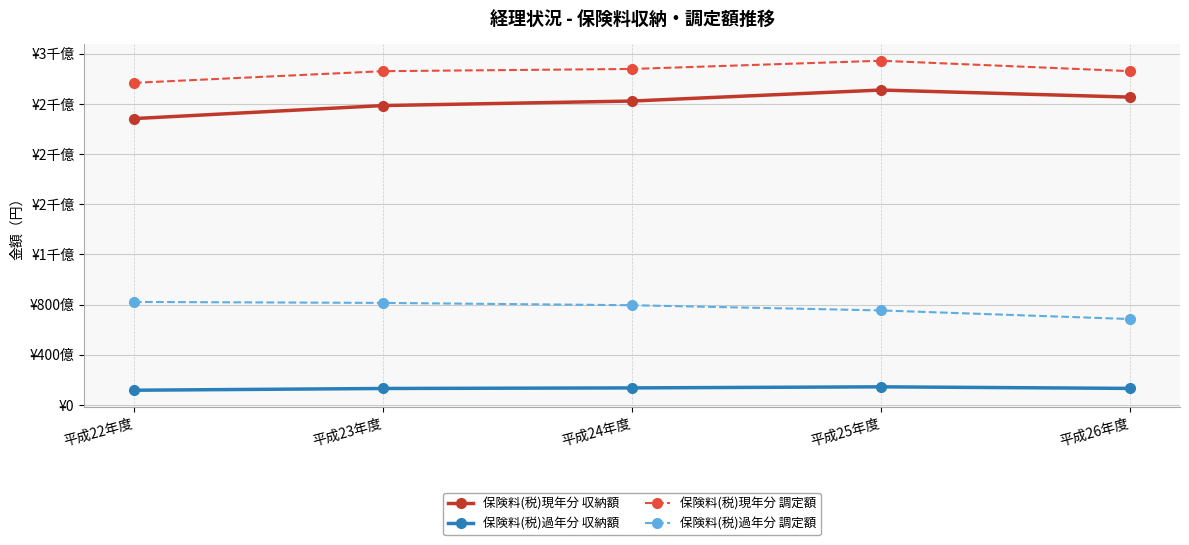

What value does the 保険料(税)過年分 収納額 series have at 平成26年度?

13099827773